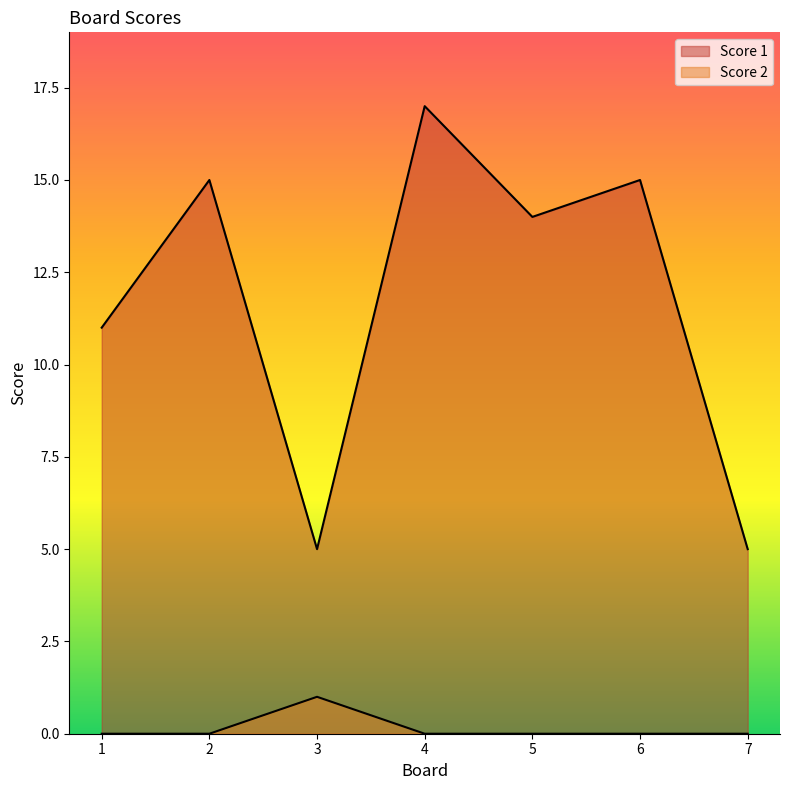

What is the highest value of the Score 1 series?

17